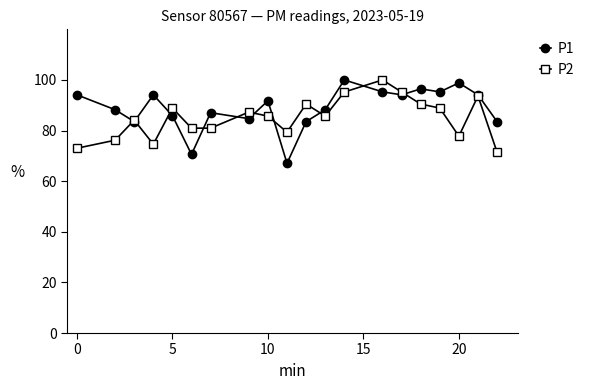

What is the value of the P2 point at the 19th from the left?

93.7